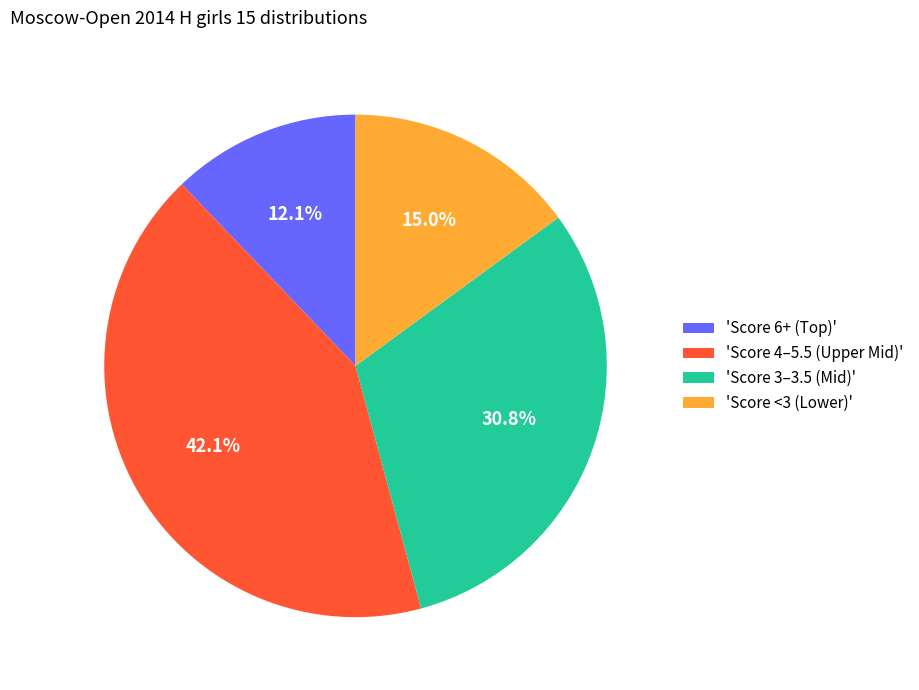

How many segments does this pie chart have?

4